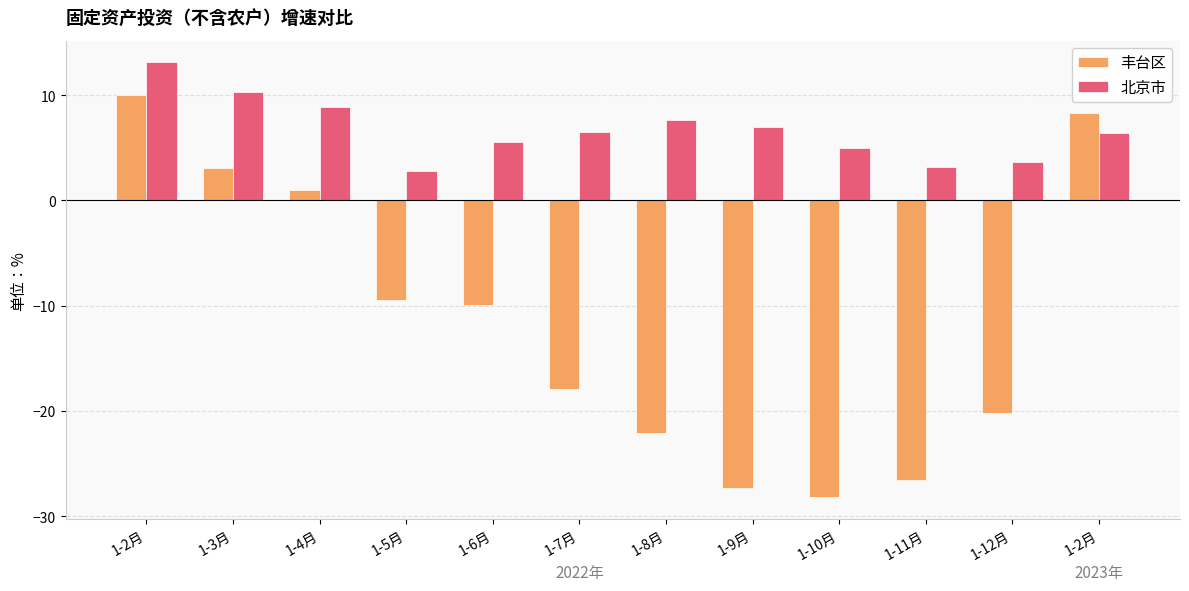

Does the chart contain stacked bars?

No